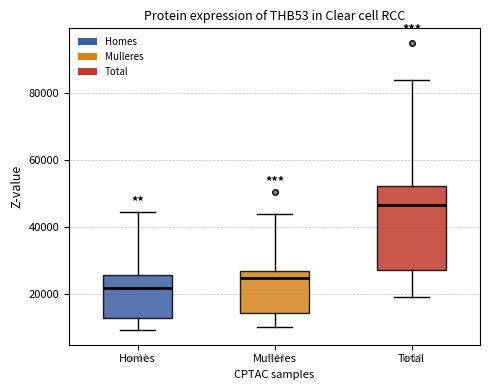

Comparing the boxes themselves (not the whiskers), which one is the tallest?

Total